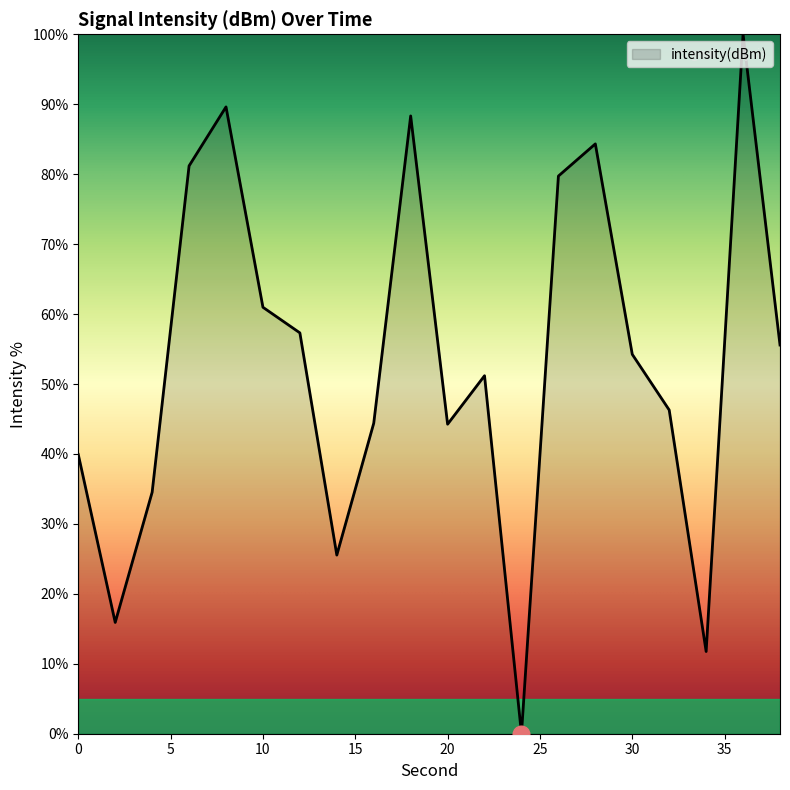

What is the difference between the maximum and minimum values?

100.0